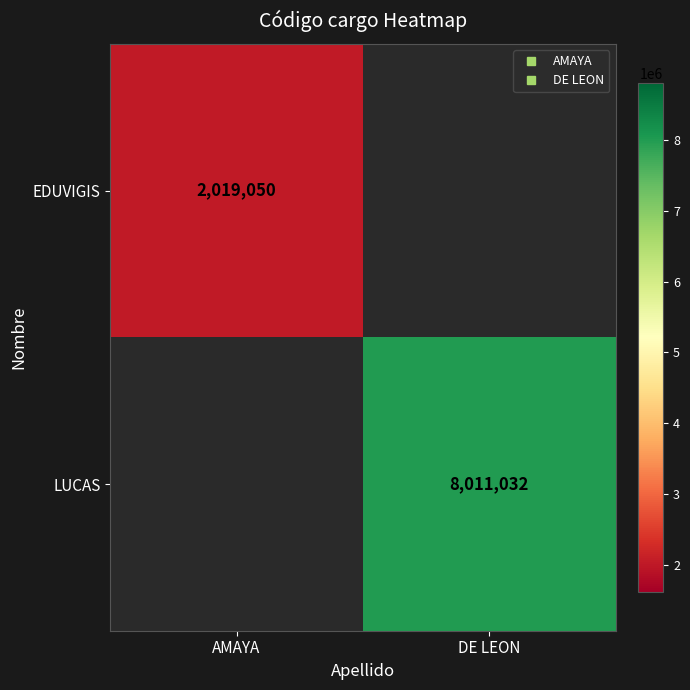

Which series has the widest spread of values?

EDUVIGIS